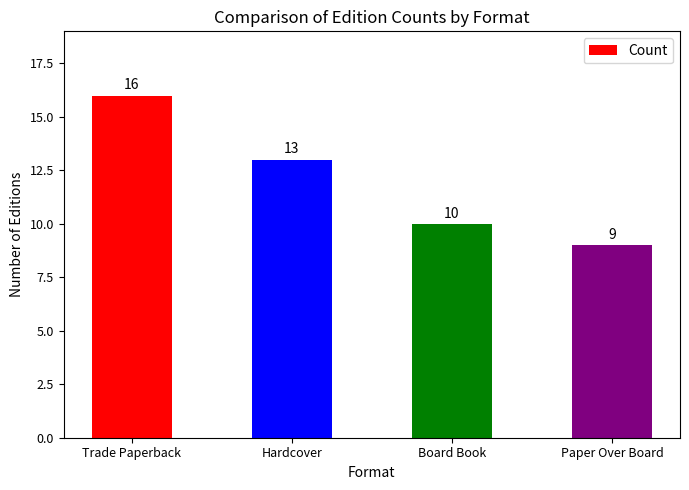

What position from the left is Hardcover?

2